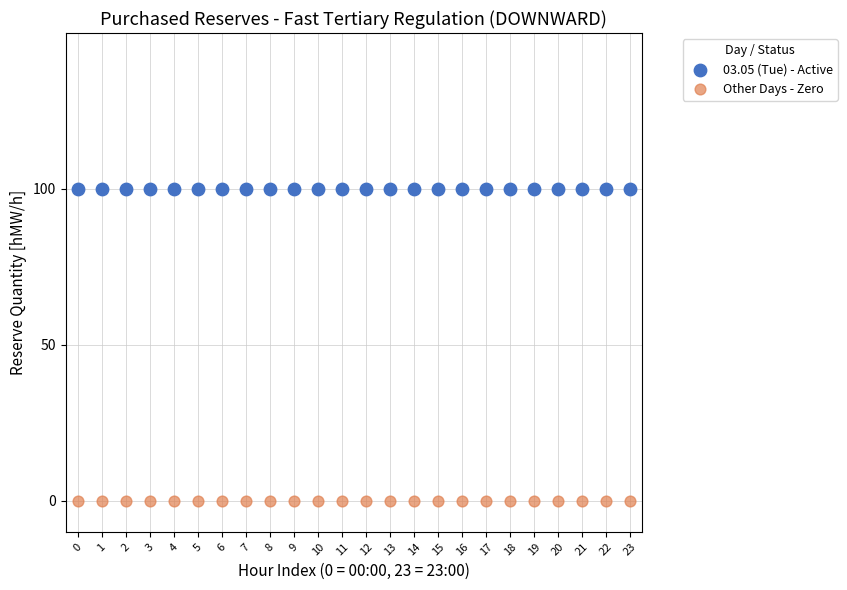

Which series reaches the minimum Y coordinate?

Other Days - Zero